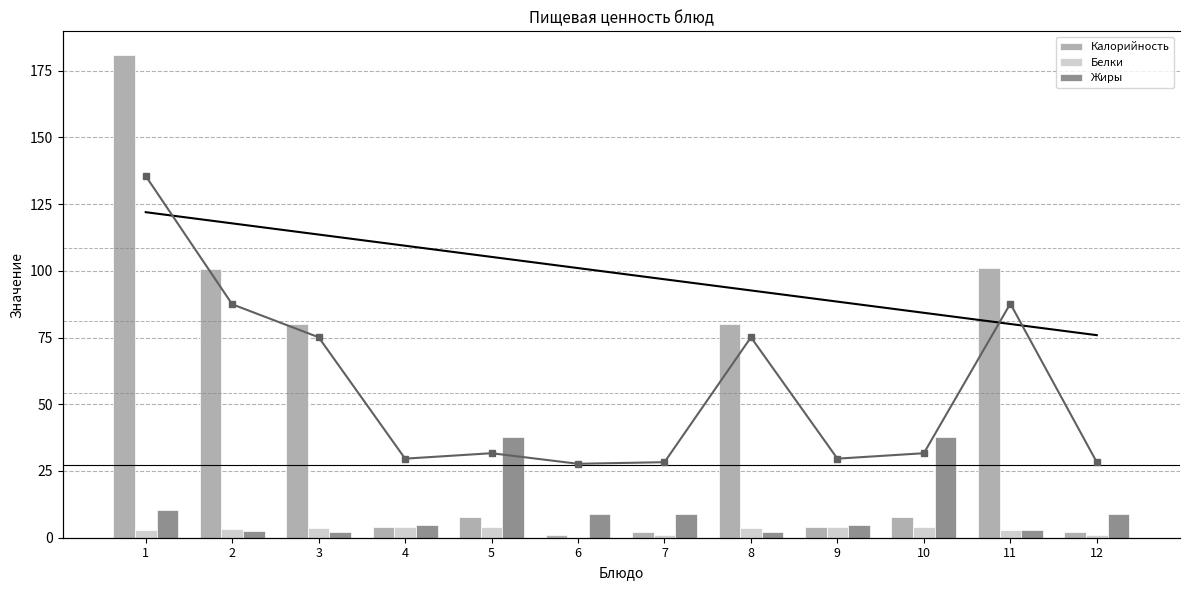

What is the average value of the Белки series?

2.9